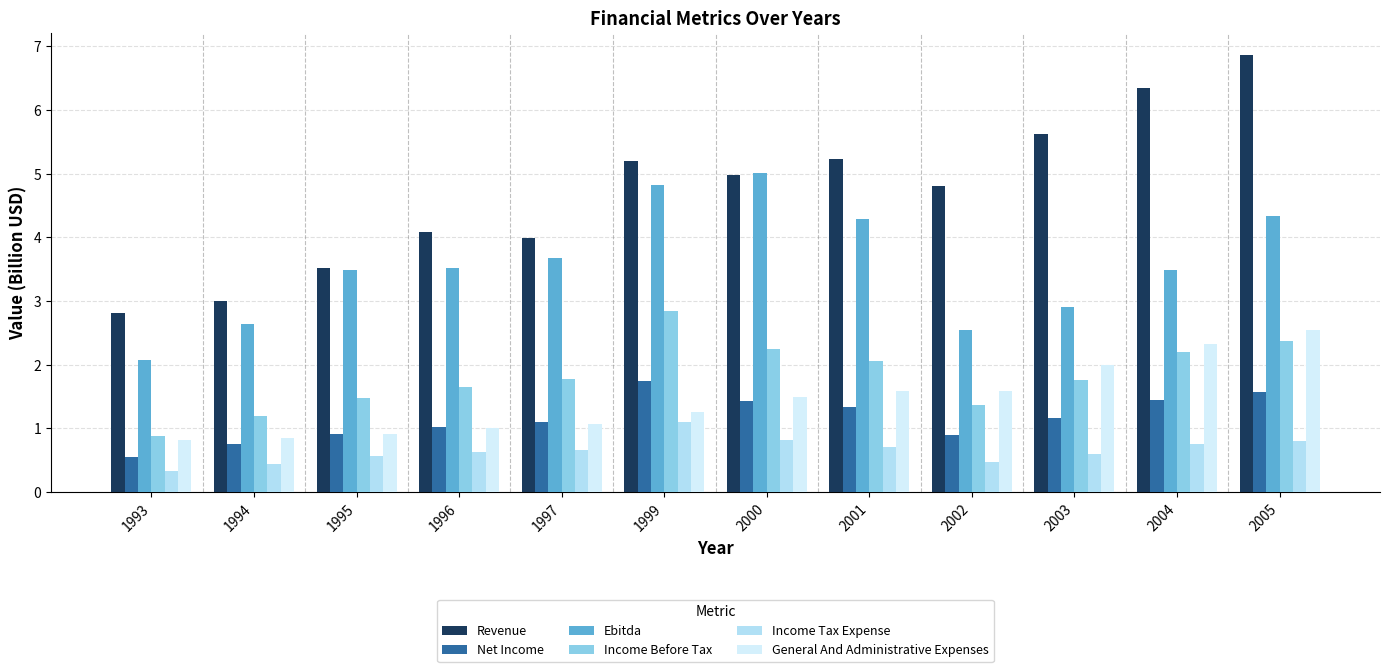

Which category has the lowest value across all series?

1993